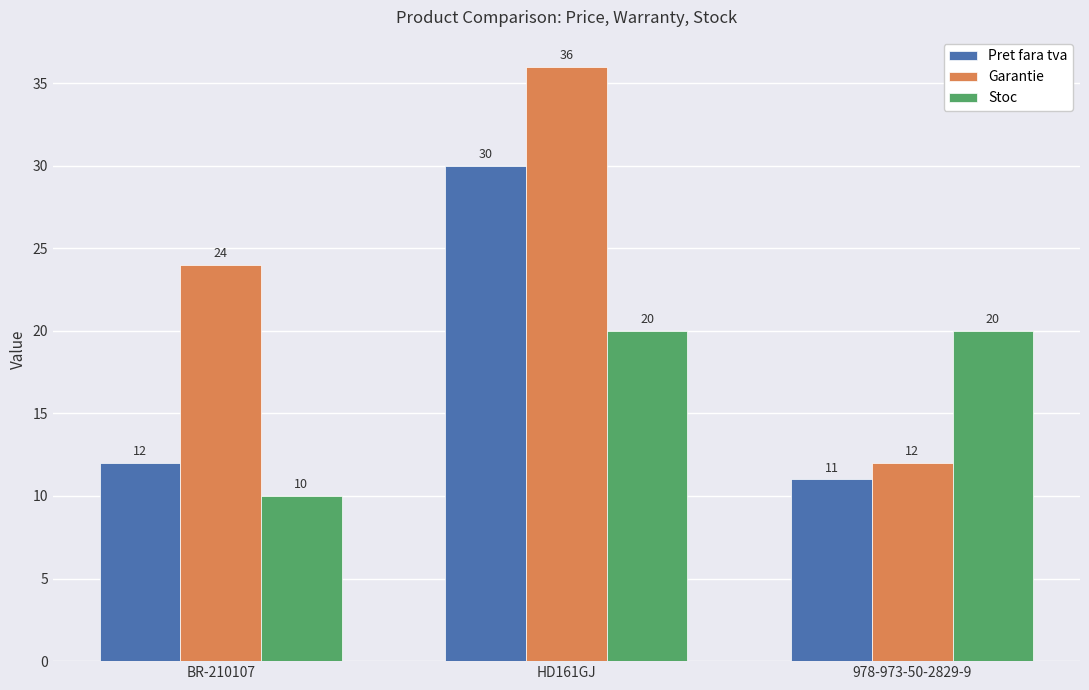

What value does the Stoc series have at BR-210107, to the nearest 5?

10